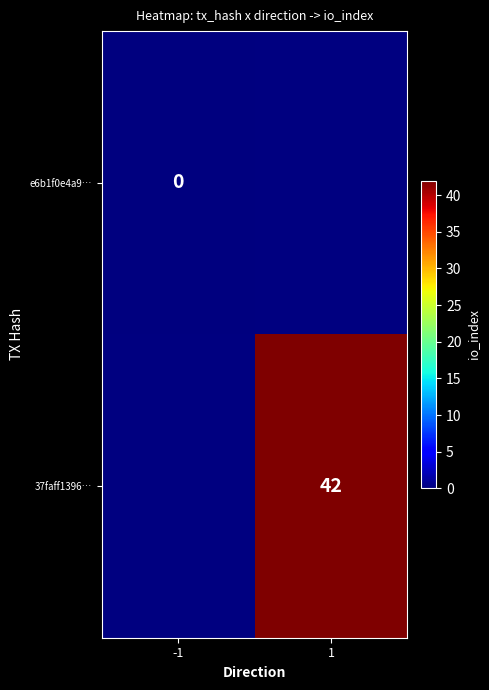

Which has a higher value, -1 or 1?

1